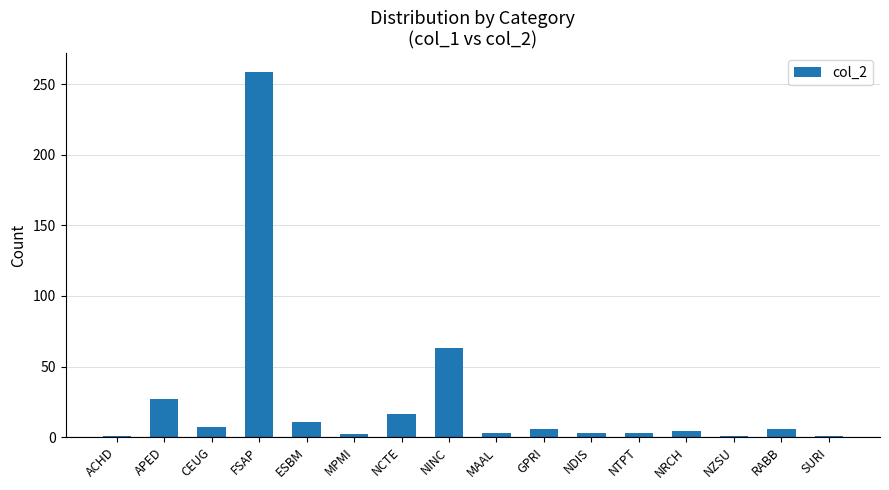

True or false: the data shows 2 at MPMI.

True